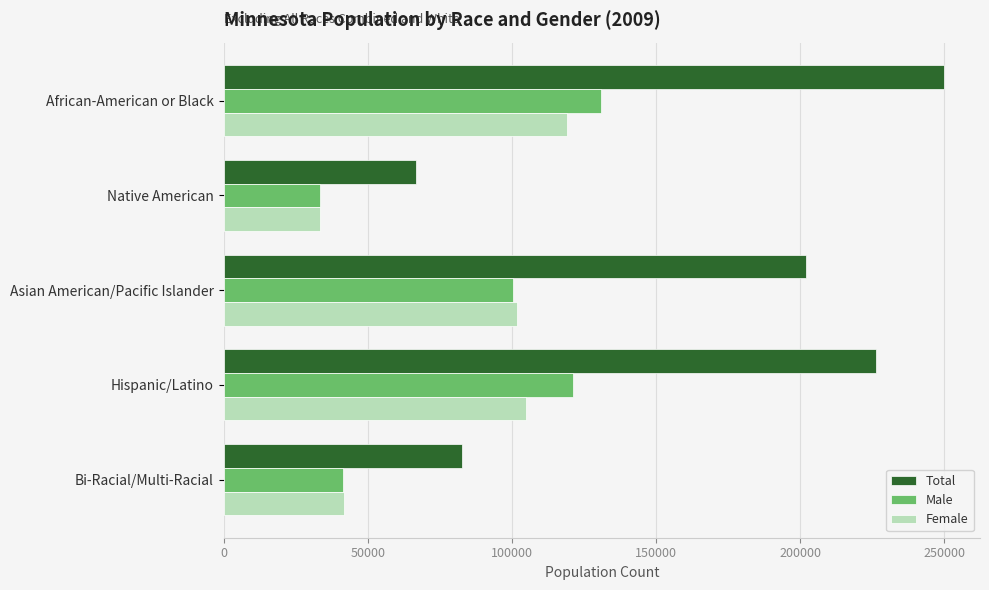

Where is Total nearest to the value 158274?

Asian American/Pacific Islander